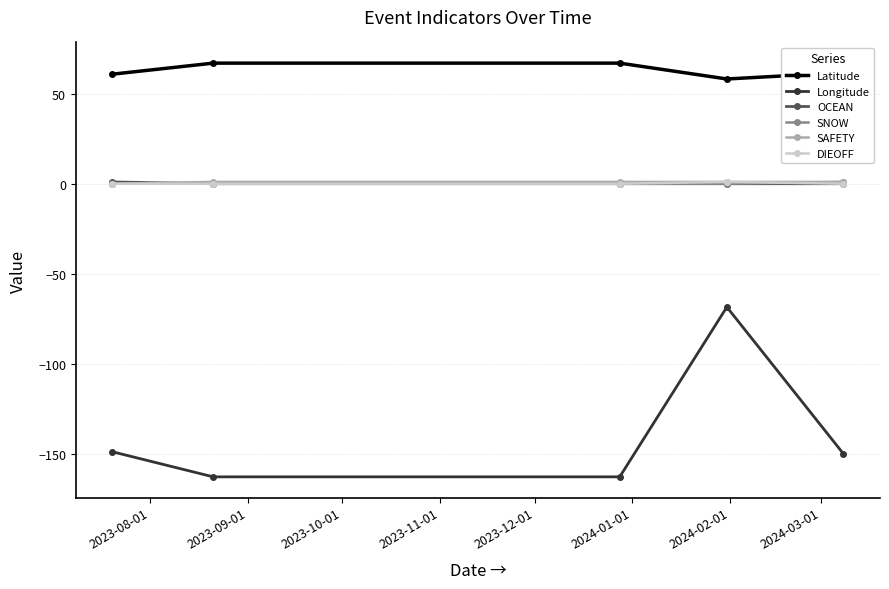

What is the value of the Longitude point at the 4th from the left?

-68.4